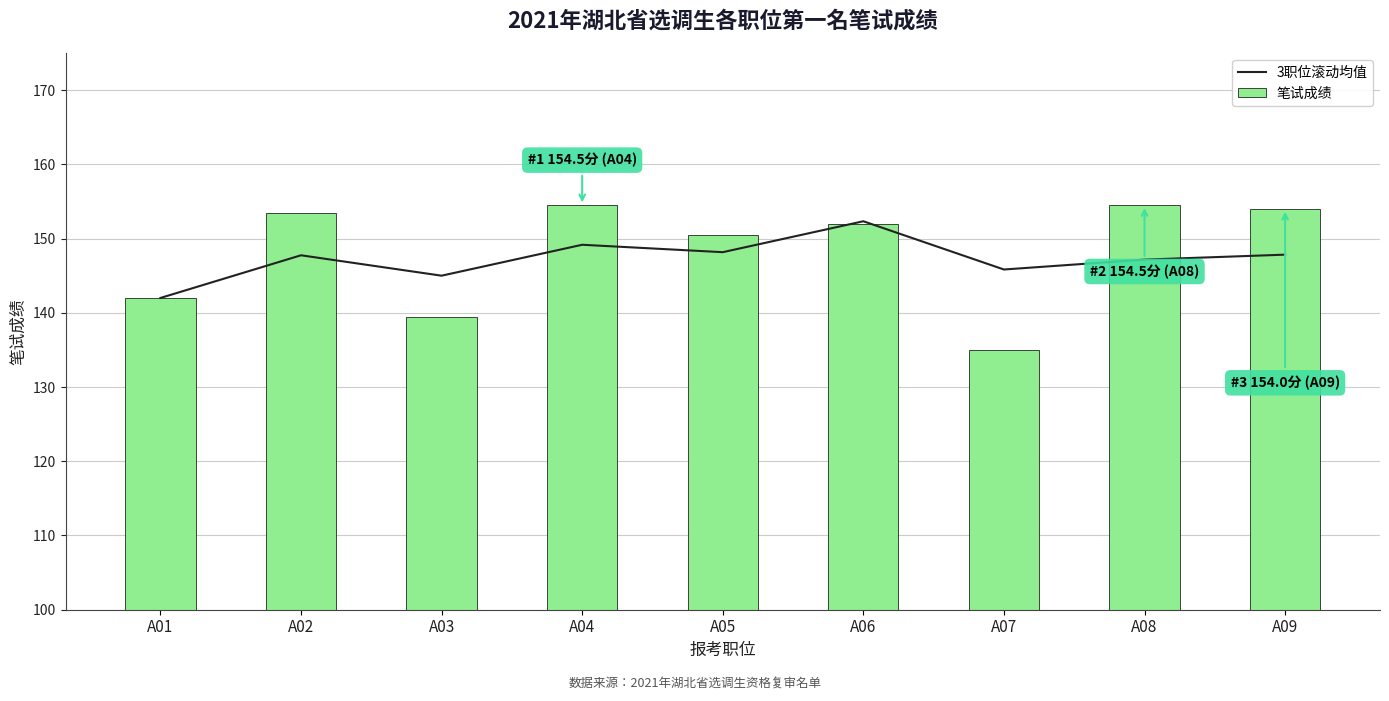

How many groups of bars are there?

9